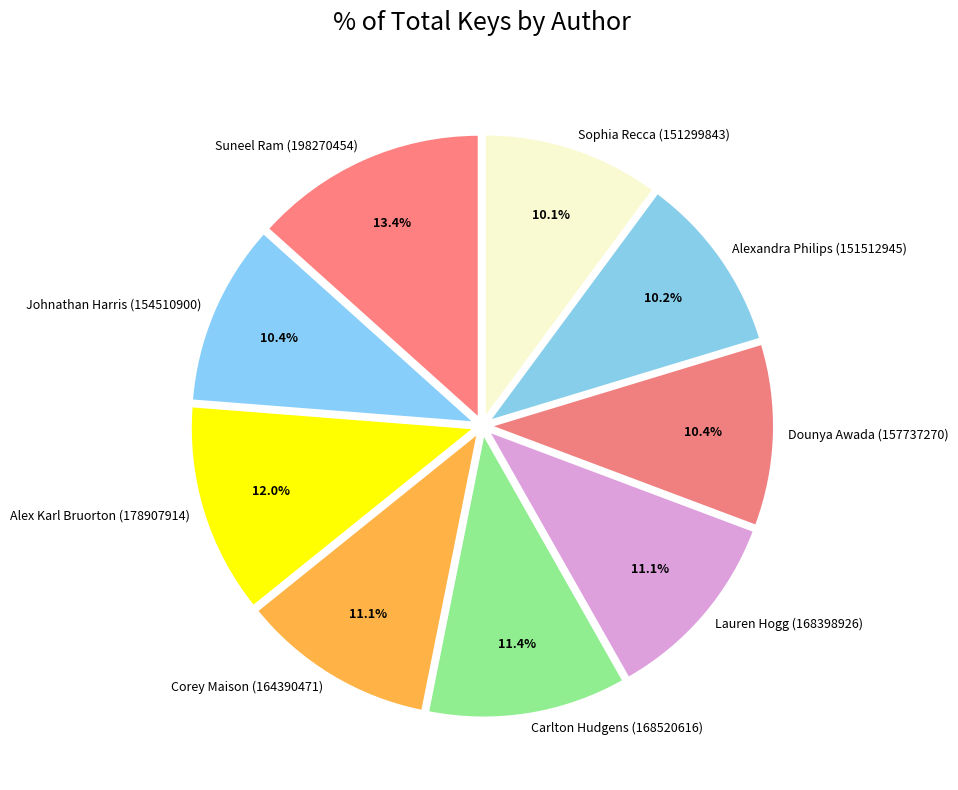

Is it true that Dounya Awada (157737270) is 10% of the pie?

True